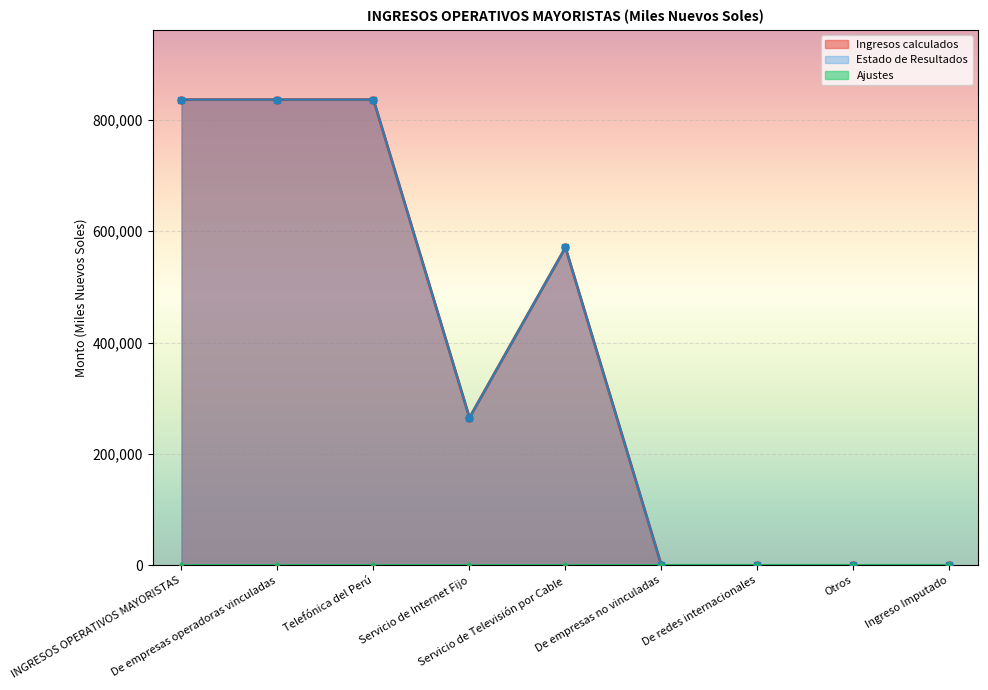

Is the value of Estado de Resultados at De redes internacionales greater than the value of Ingresos calculados at Servicio de Televisión por Cable?

No